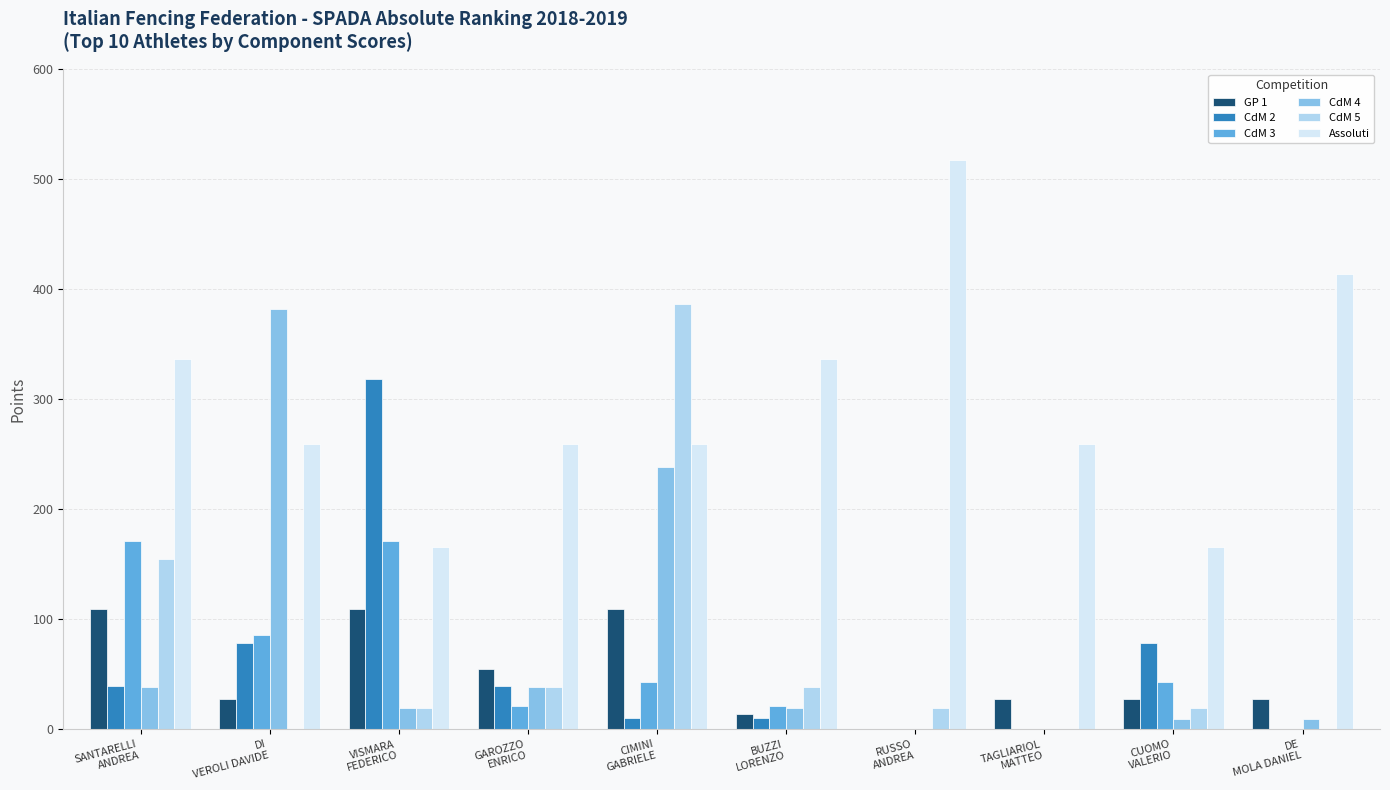

What is the highest value of the GP 1 series?

109.1